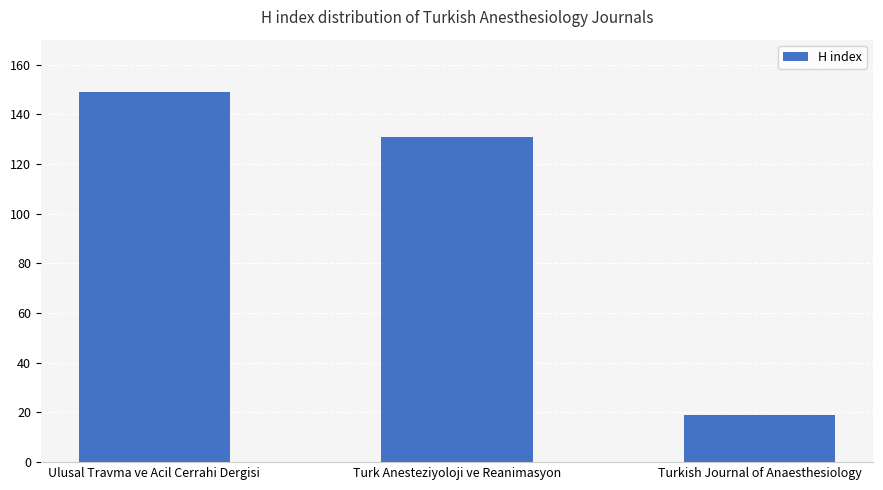

What is the value of the 2nd bar from the left?

131